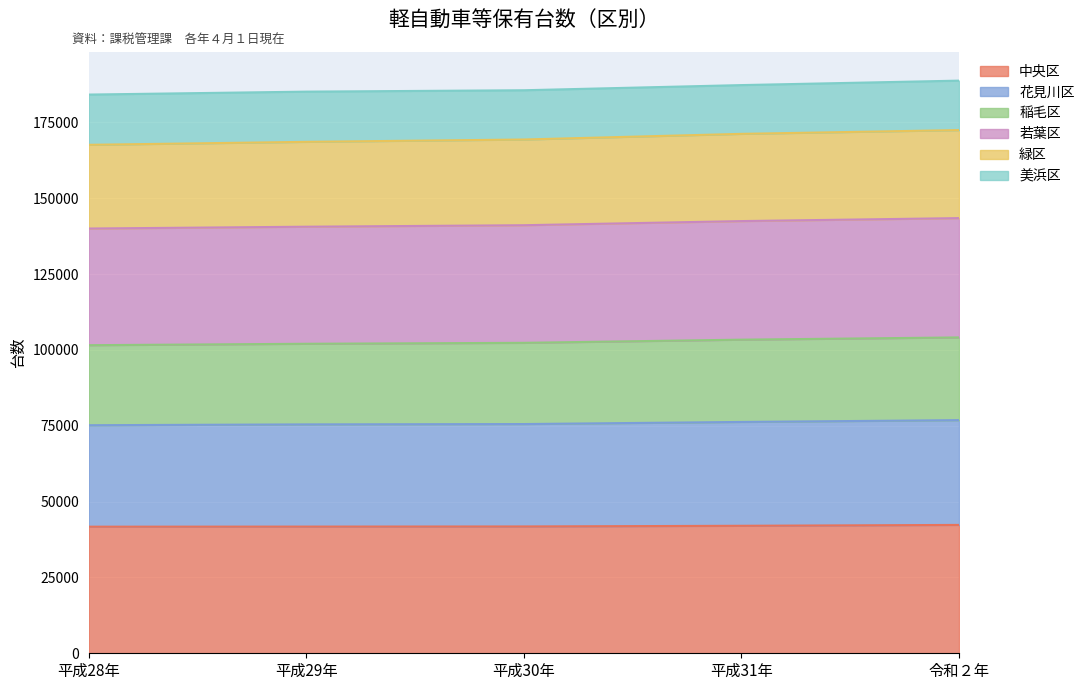

What is the total value across all series at 平成29年?

185135